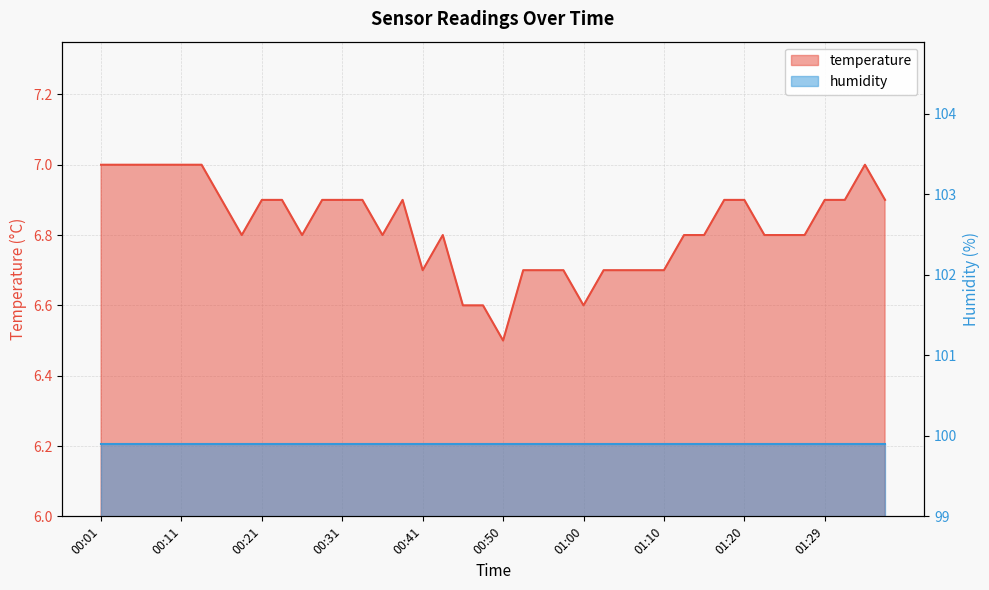

Reading left to right, list all the values displayed in this chart.

00:01=7.0	00:04=7.0	00:06=7.0	00:09=7.0	00:11=7.0	00:14=7.0	00:16=6.9	00:18=6.8	00:21=6.9	00:23=6.9	00:26=6.8	00:28=6.9	00:31=6.9	00:33=6.9	00:36=6.8	00:38=6.9	00:41=6.7	00:43=6.8	00:45=6.6	00:48=6.6	00:50=6.5	00:53=6.7	00:55=6.7	00:58=6.7	01:00=6.6	01:03=6.7	01:05=6.7	01:07=6.7	01:10=6.7	01:12=6.8	01:15=6.8	01:17=6.9	01:20=6.9	01:22=6.8	01:25=6.8	01:27=6.8	01:29=6.9	01:32=6.9	01:34=7.0	01:37=6.9